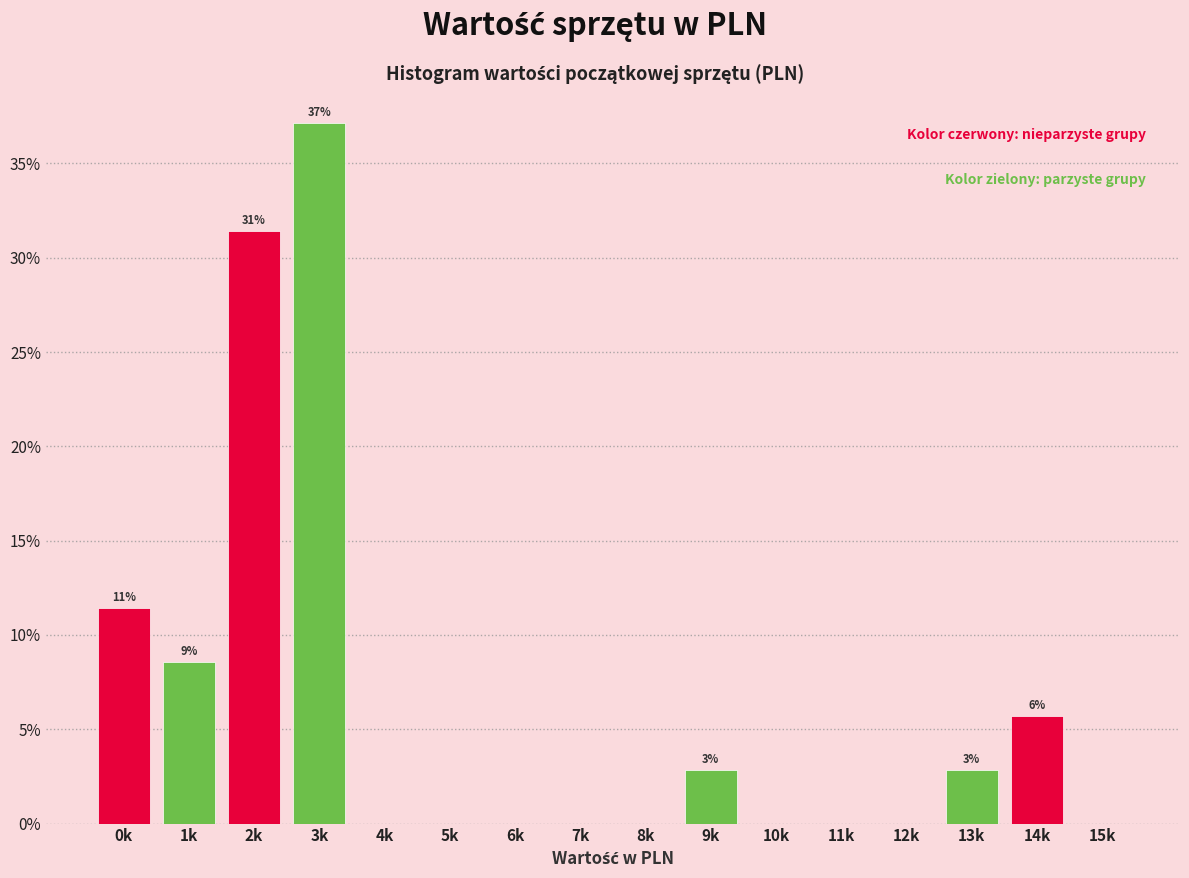

Reading left to right, what are all the values shown in this chart?

0k=11.4	1k=8.6	2k=31.4	3k=37.1	4k=0.0	5k=0.0	6k=0.0	7k=0.0	8k=0.0	9k=2.9	10k=0.0	11k=0.0	12k=0.0	13k=2.9	14k=5.7	15k=0.0